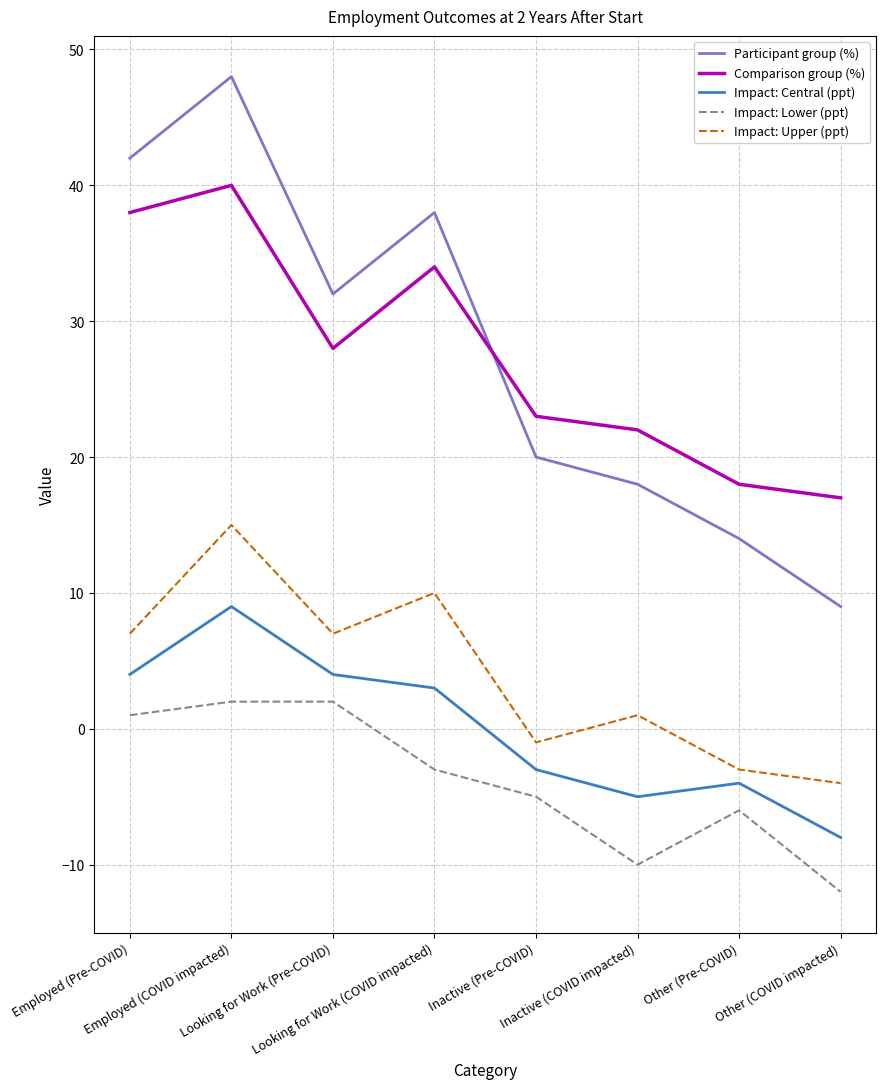

Does the chart display data point markers on the line(s)?

No